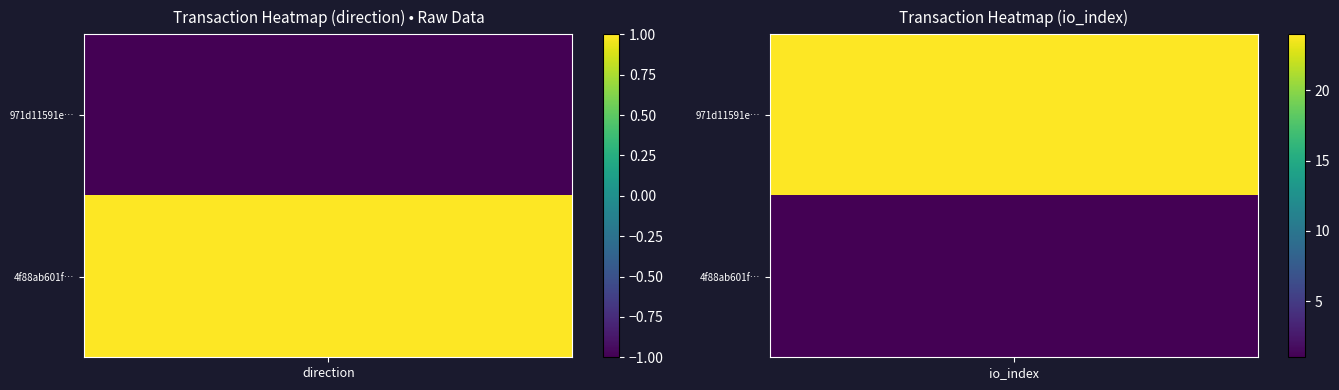

The 971d11591ec59c1aa4ea862f2c662cc86576b6c series shows 7 at 1. True or false?

False